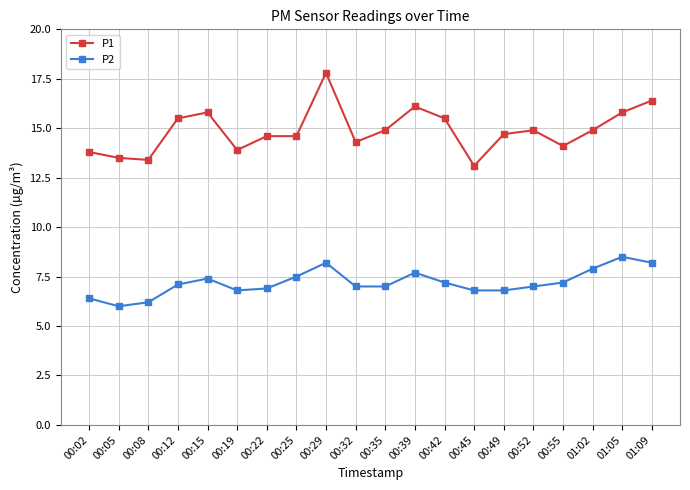

Which category has the highest value in the P1 series?

00:29